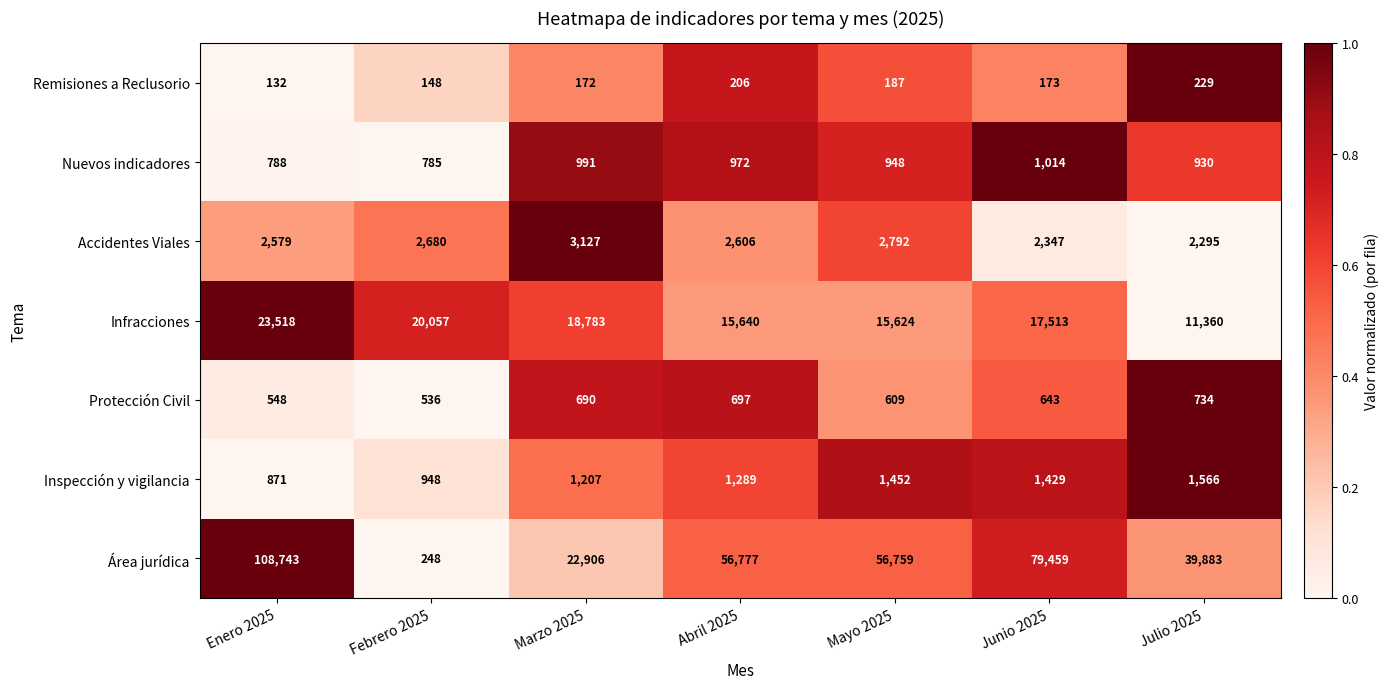

Is it true that Protección Civil equals 1296 at Julio 2025?

False